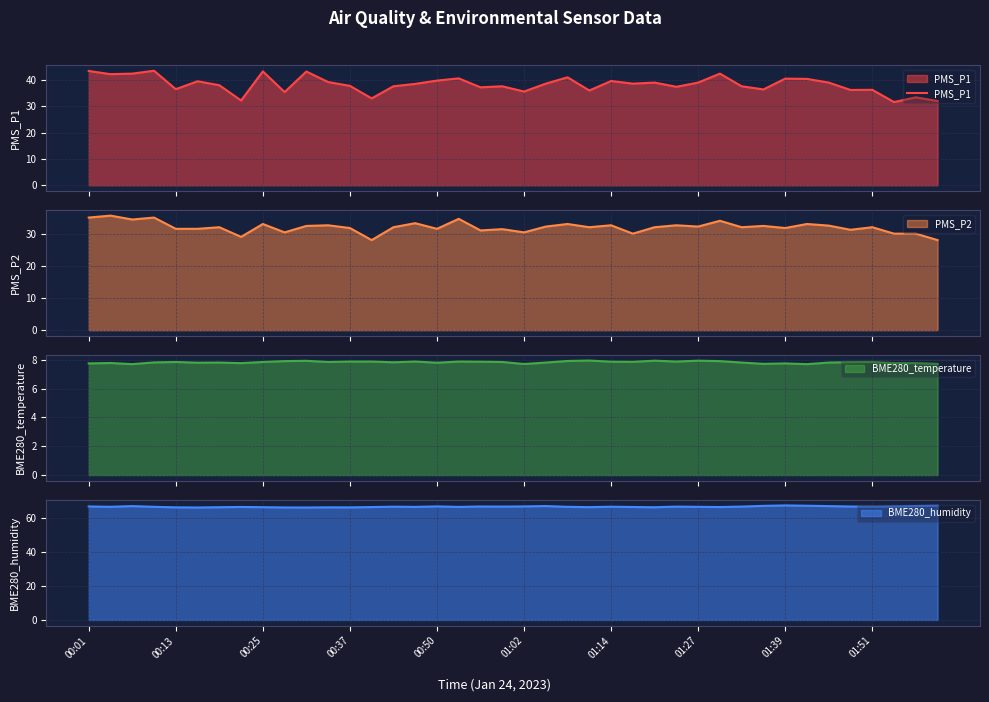

Which category has the lowest value across all series?

37